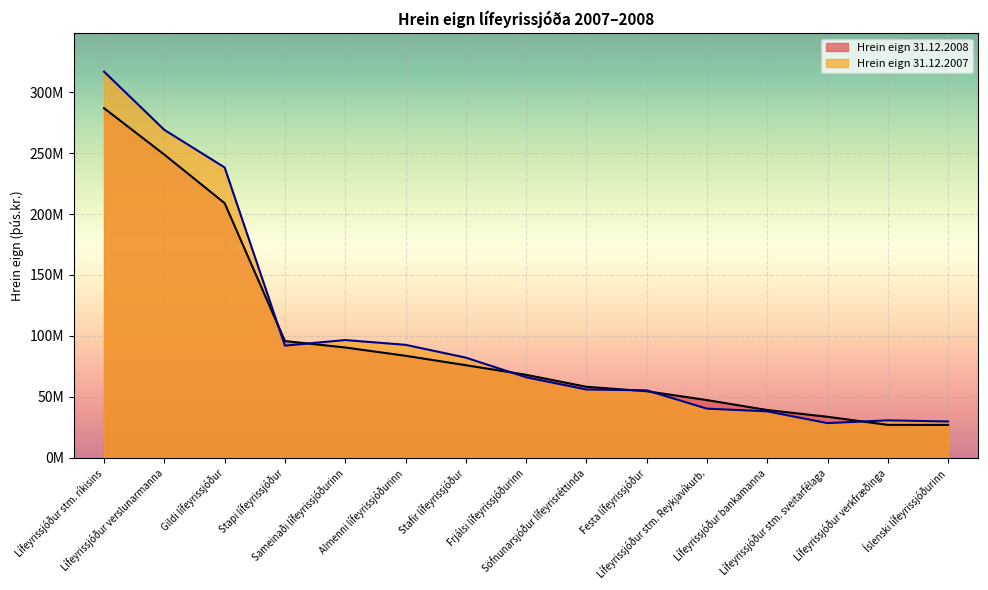

How many interior local valleys does the Hrein eign 31.12.2007 series have?

2